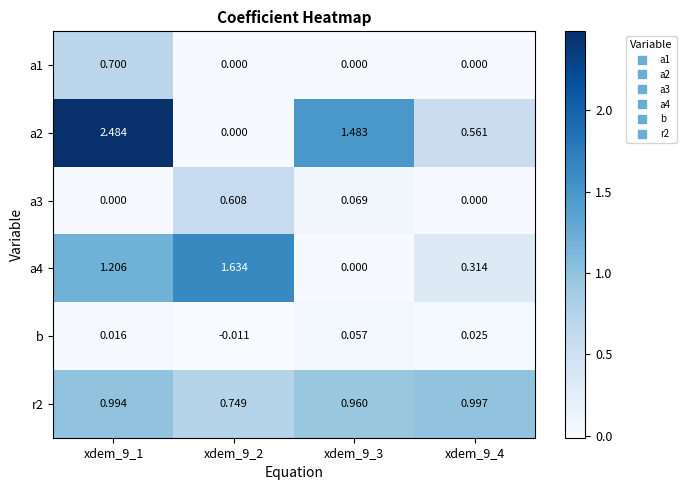

Is the value of a2 at xdem_9_3 greater than the value of a3 at xdem_9_2?

Yes